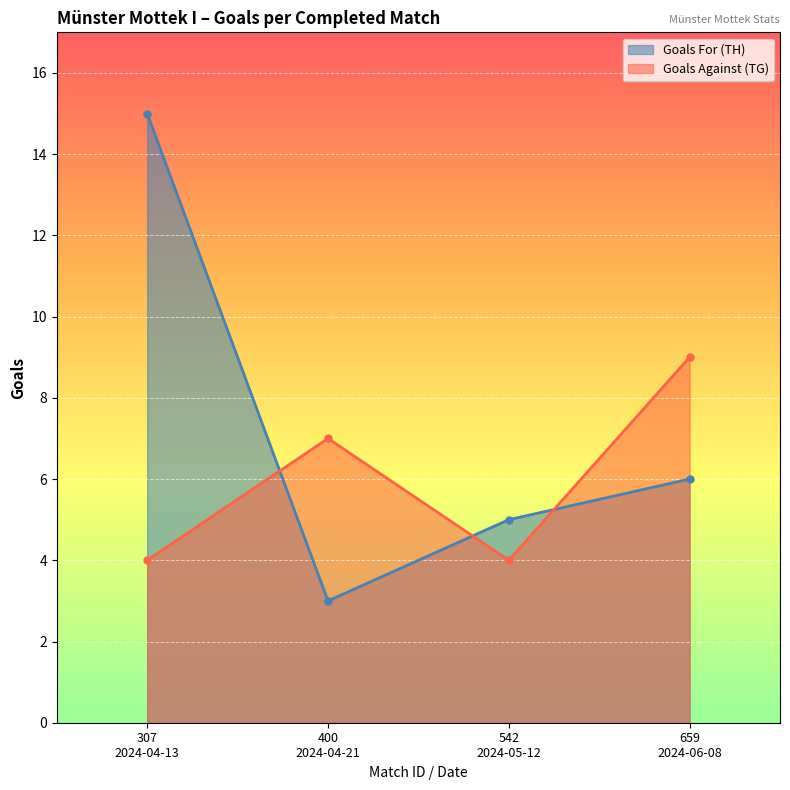

True or false: Goals Against (TG) has more than 0 points higher than both neighbors.

True